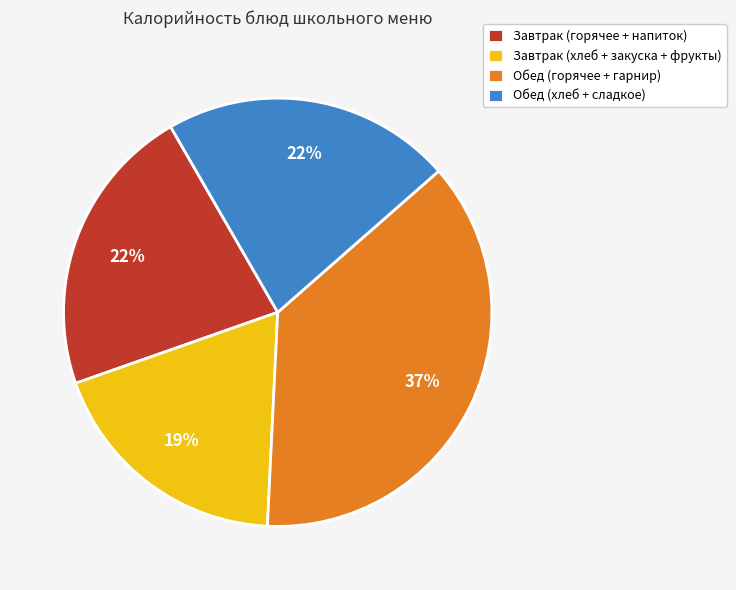

Combined, do Завтрак (горячее + напиток) and Завтрак (хлеб + закуска + фрукты) account for over 50%?

No